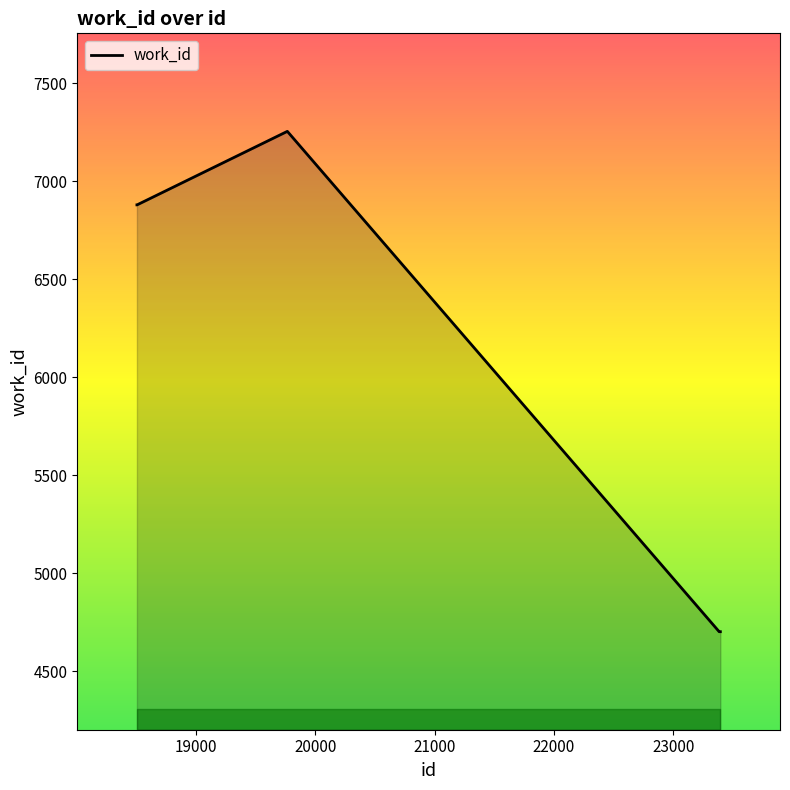

Reading left to right, list all the values displayed in this chart.

6879	6879	7254	4702	4702	4702	4702	4702	4702	4702